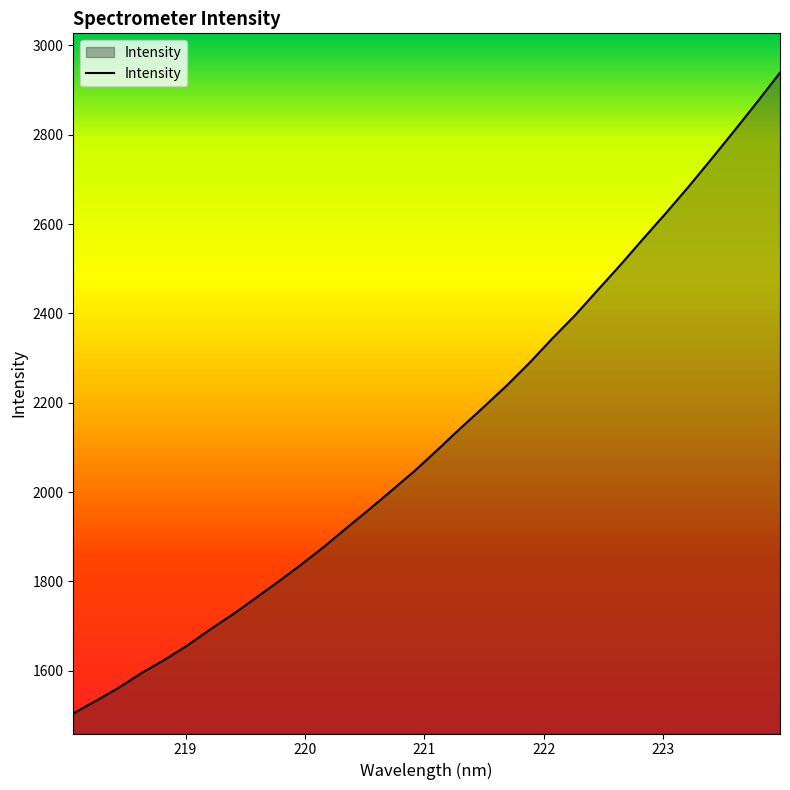

What is the maximum value shown in the chart?

2939.0